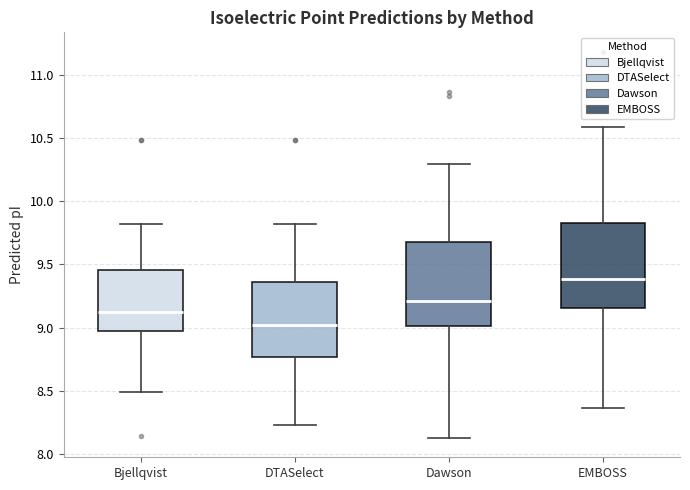

Where does the lower whisker of the box for EMBOSS end on the y-axis? The values are not printed on the chart, so give them approximately, as read against the axis.

8.35